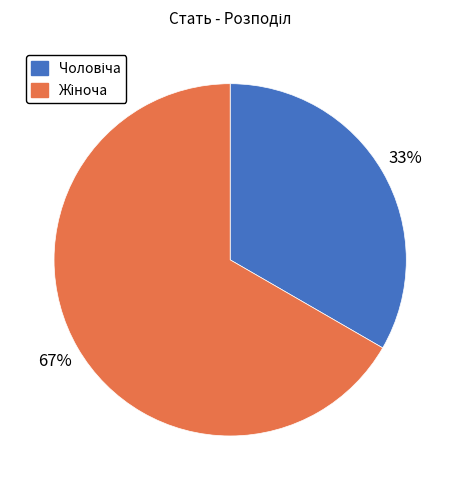

Does any single category account for the majority?

Yes